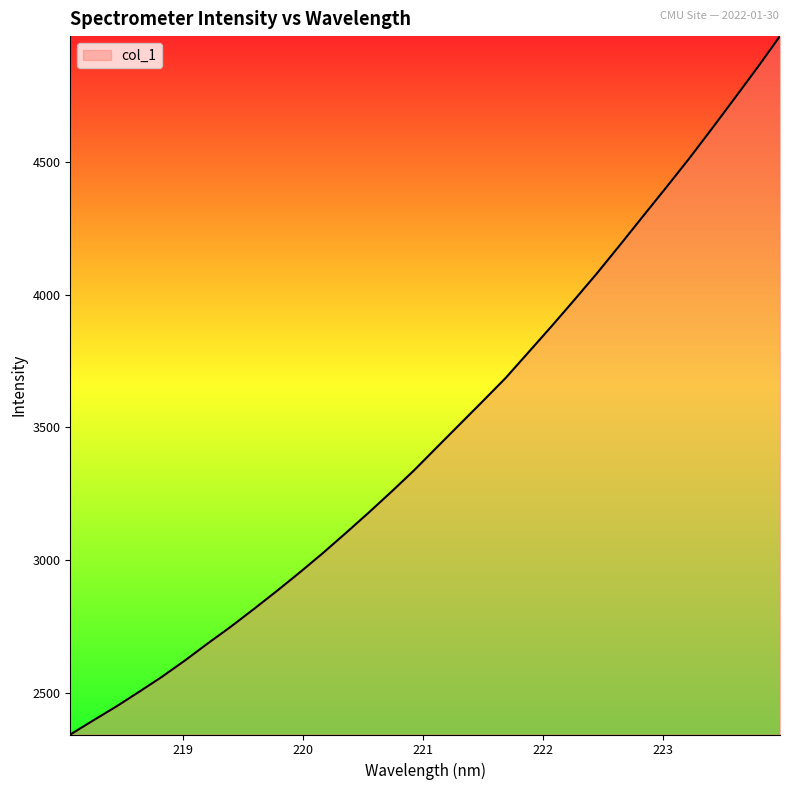

What is the difference between the maximum and minimum values?

2630.2